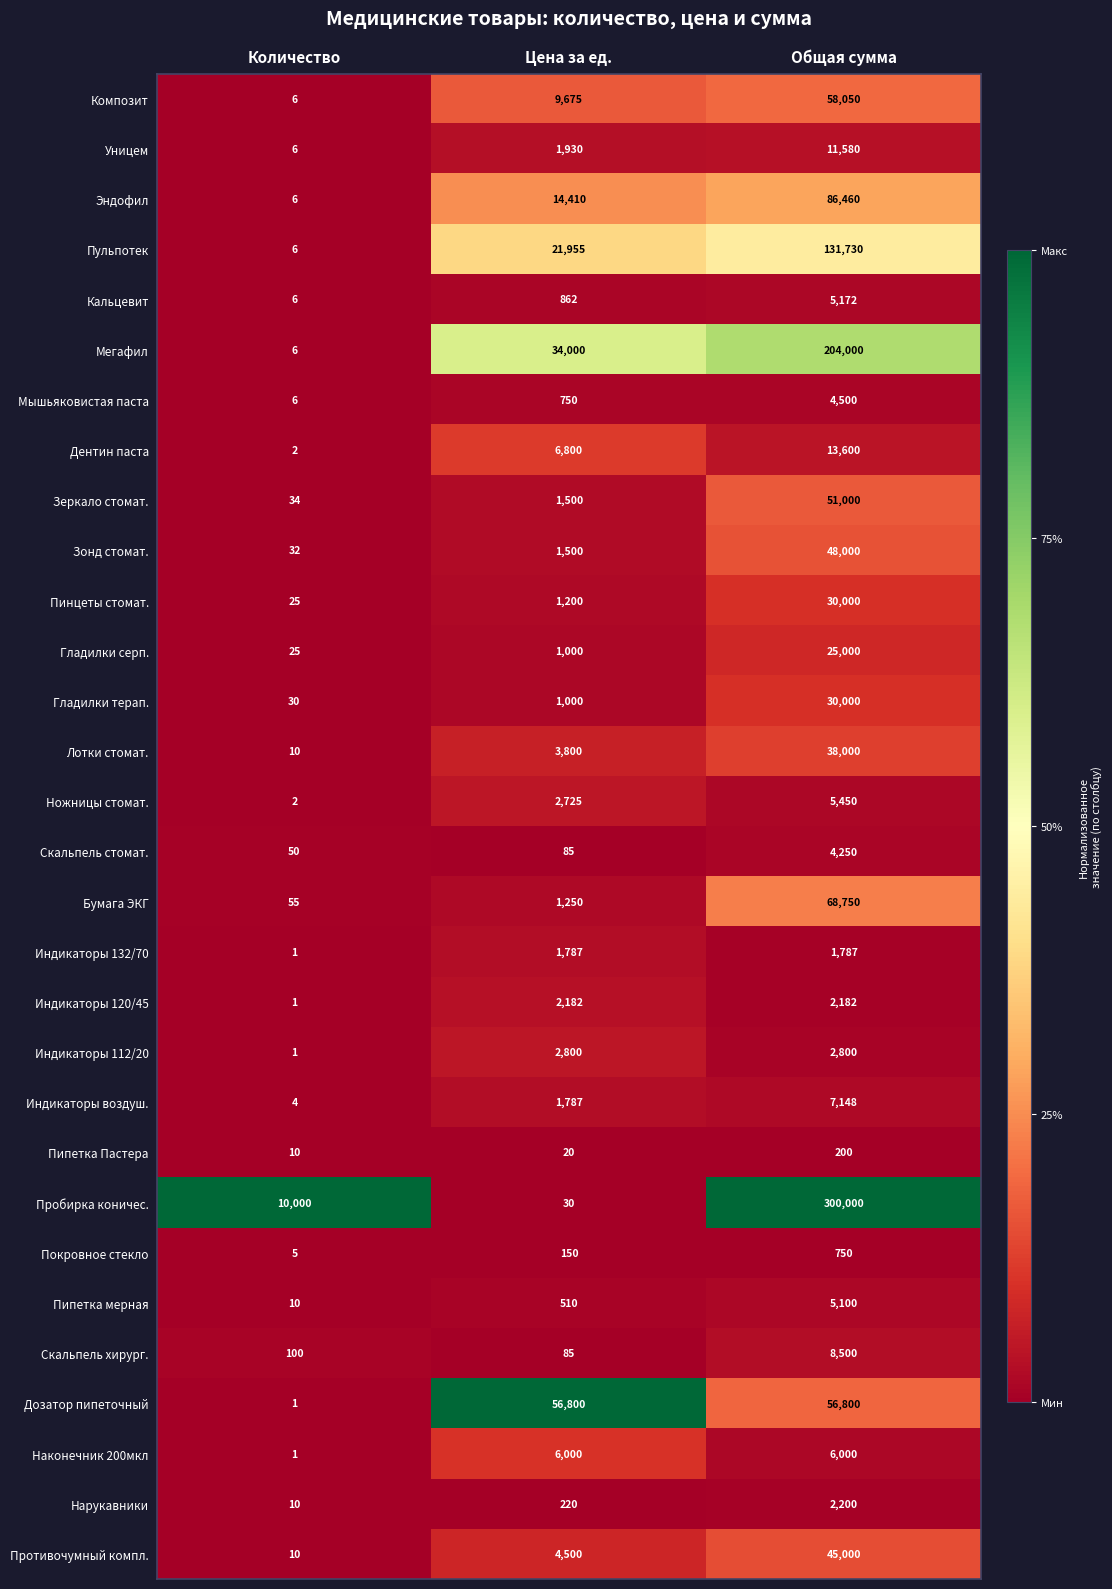

At which category is the sum across all series the highest?

Общая сумма